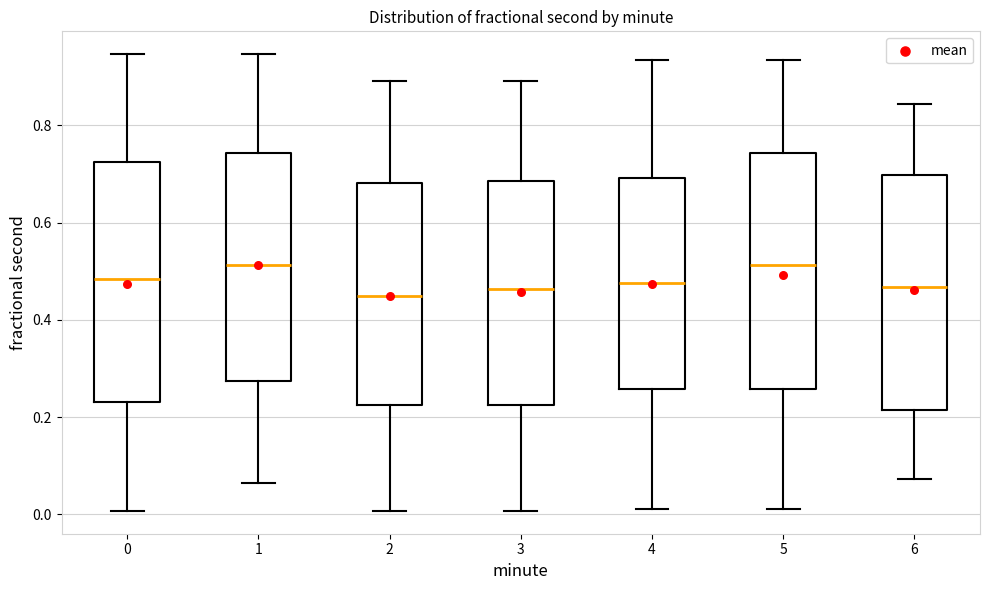

Where does the lower whisker of the box at x = 4 end on the y-axis? The values are not printed on the chart, so give them approximately, as read against the axis.

0.02